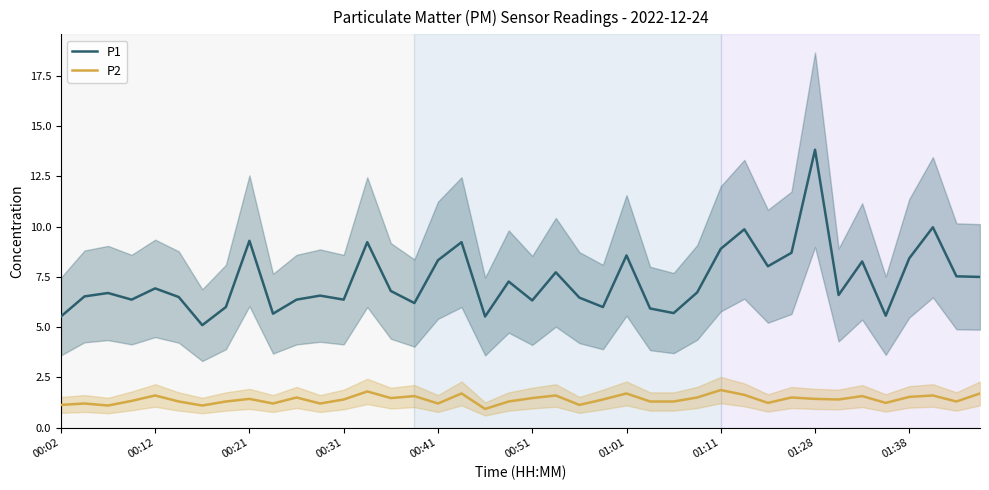

What is the sum of the P1 values at 37 and 22?

16.4